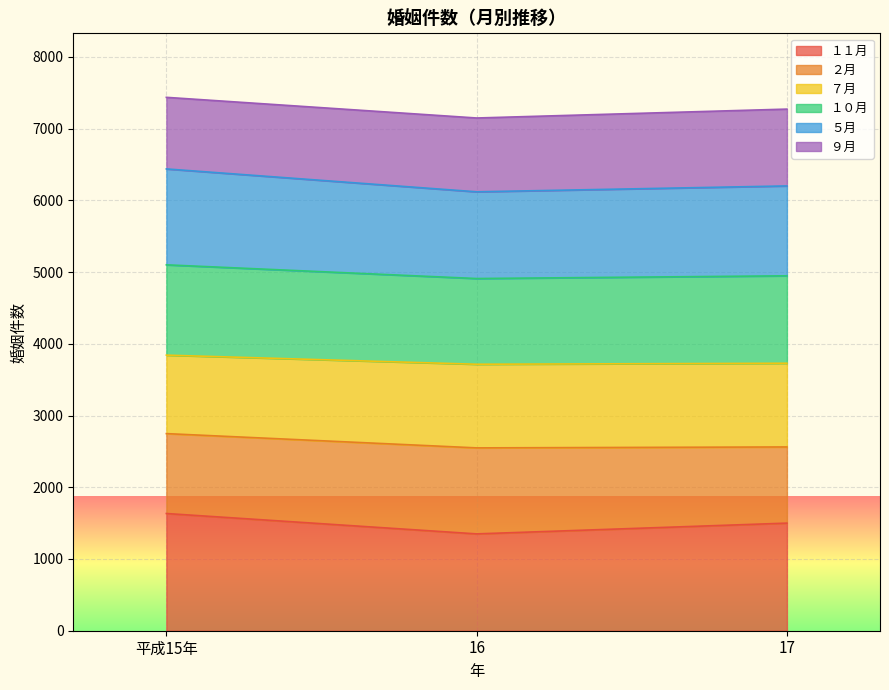

Which series changed the most between 16 and 17?

１１月